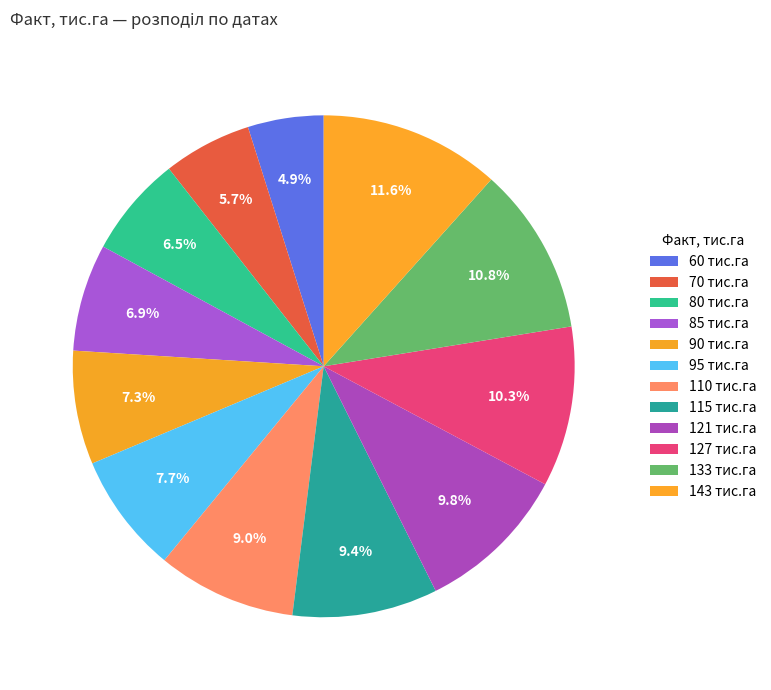

Rank the categories by value from lowest to highest.

60, 70, 80, 85, 90, 95, 110, 115, 121, 127, 133, 143